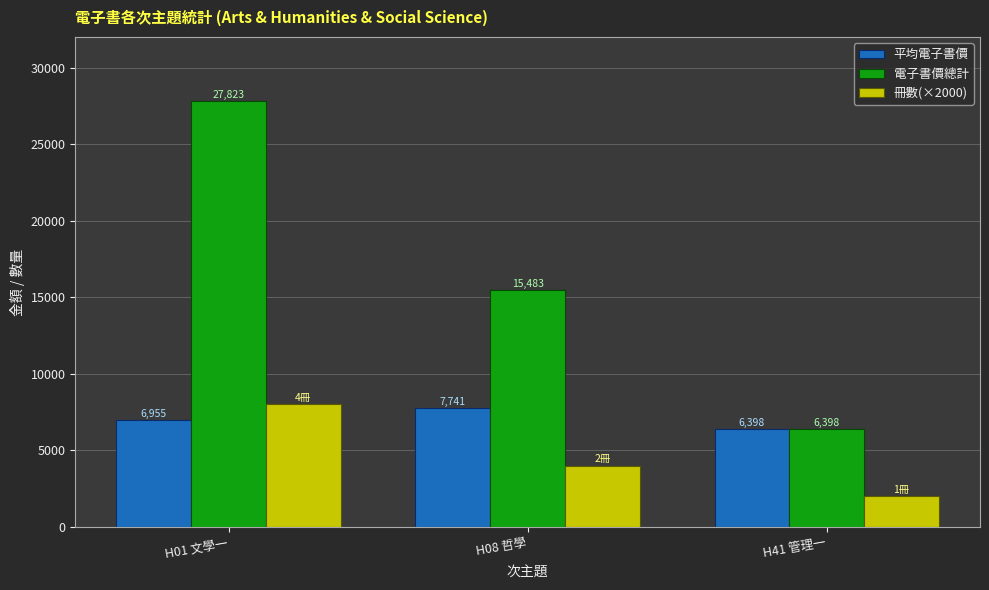

Rank the series by their average value, from highest to lowest.

電子書價總計, 平均電子書價, 冊數(×2000)